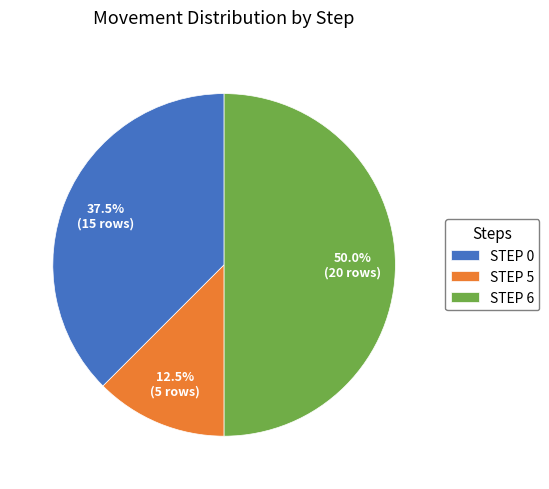

What portion of the pie excludes STEP 0?

62.5%